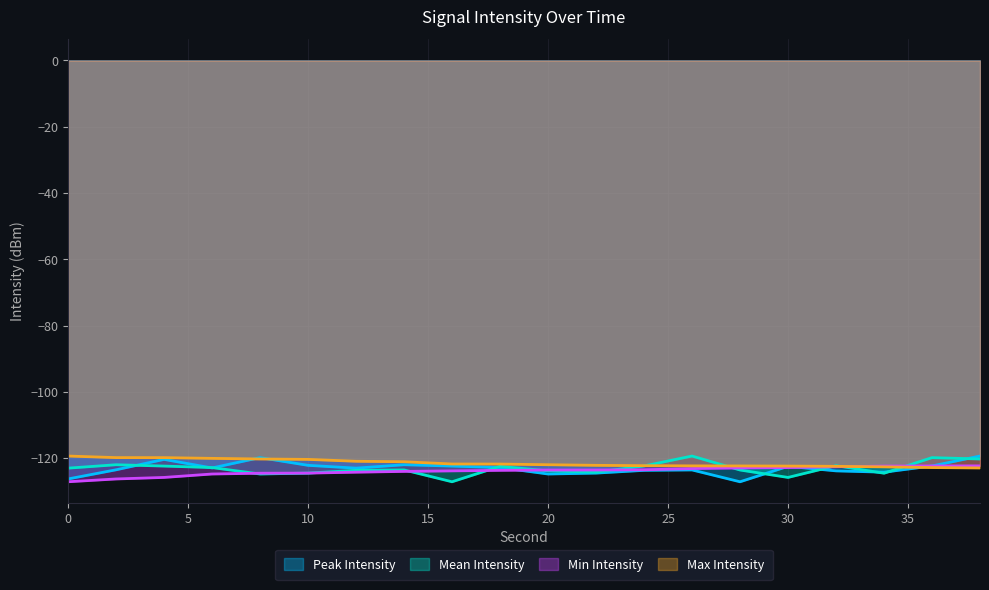

At which label does Peak Intensity first exceed -122?

4